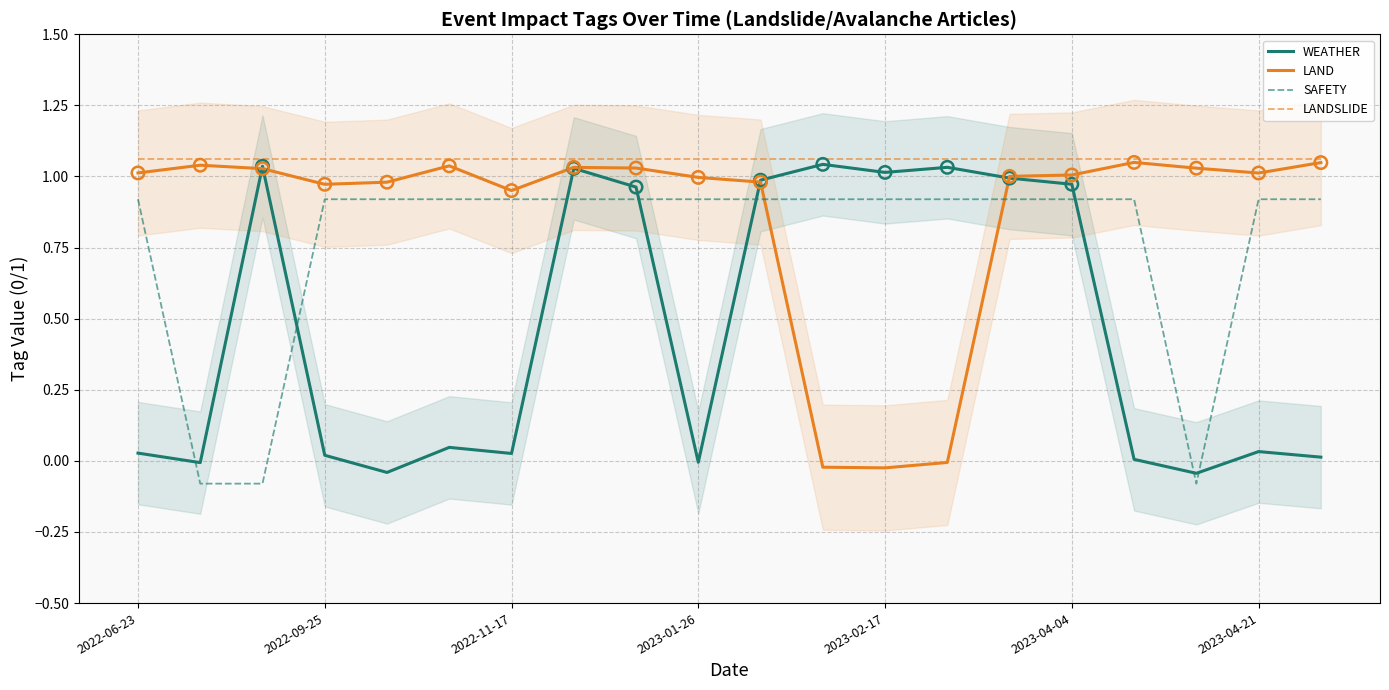

Which series has the largest Y range (max minus min)?

WEATHER